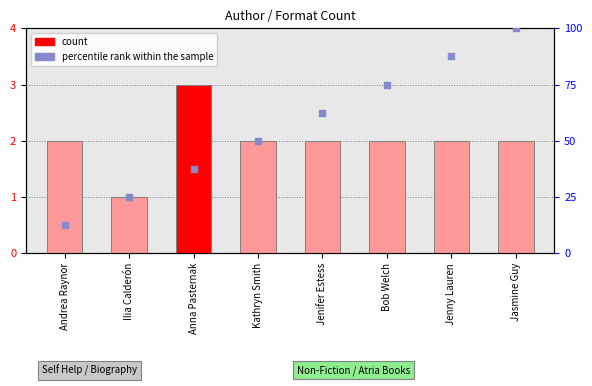

What is the total value across all series at Anna Pasternak?

40.5